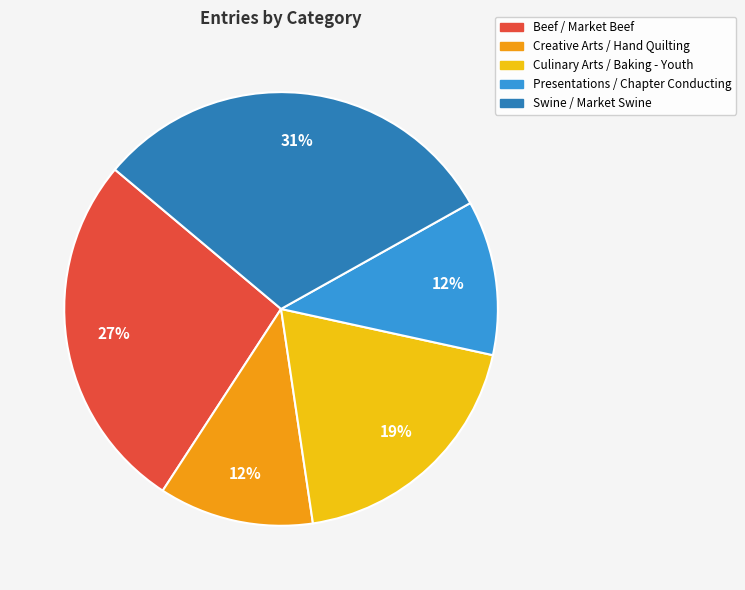

How many segments does this pie chart have?

5